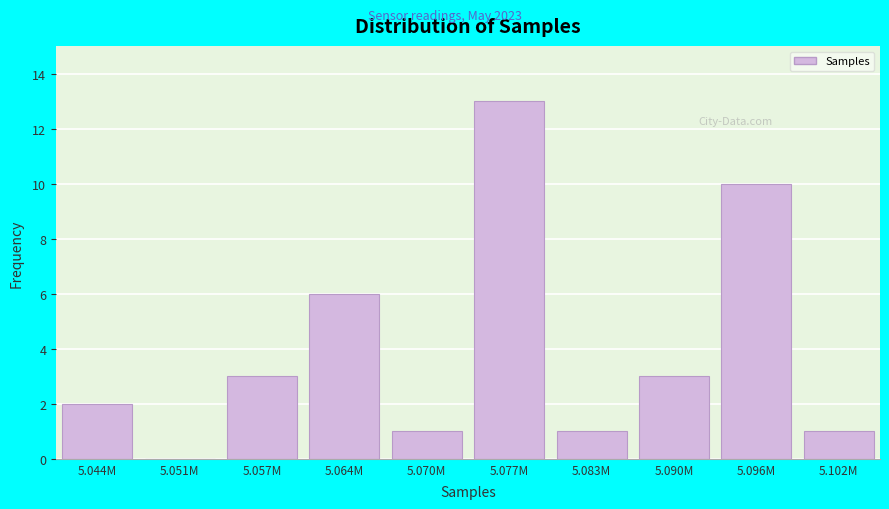

Reading left to right, what are all the values shown in this chart?

5.044M=2	5.051M=0	5.057M=3	5.064M=6	5.070M=1	5.077M=13	5.083M=1	5.090M=3	5.096M=10	5.102M=1